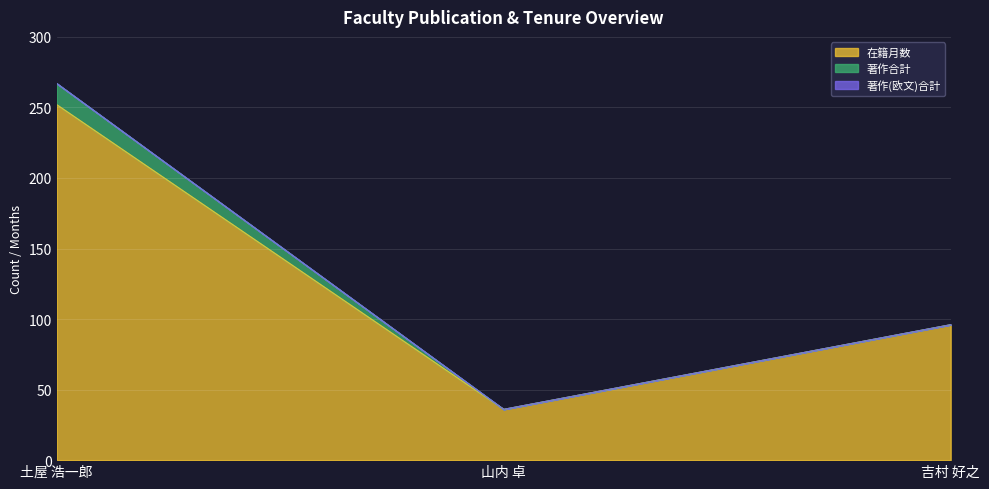

What is the total value across all series at 土屋 浩一郎?

267